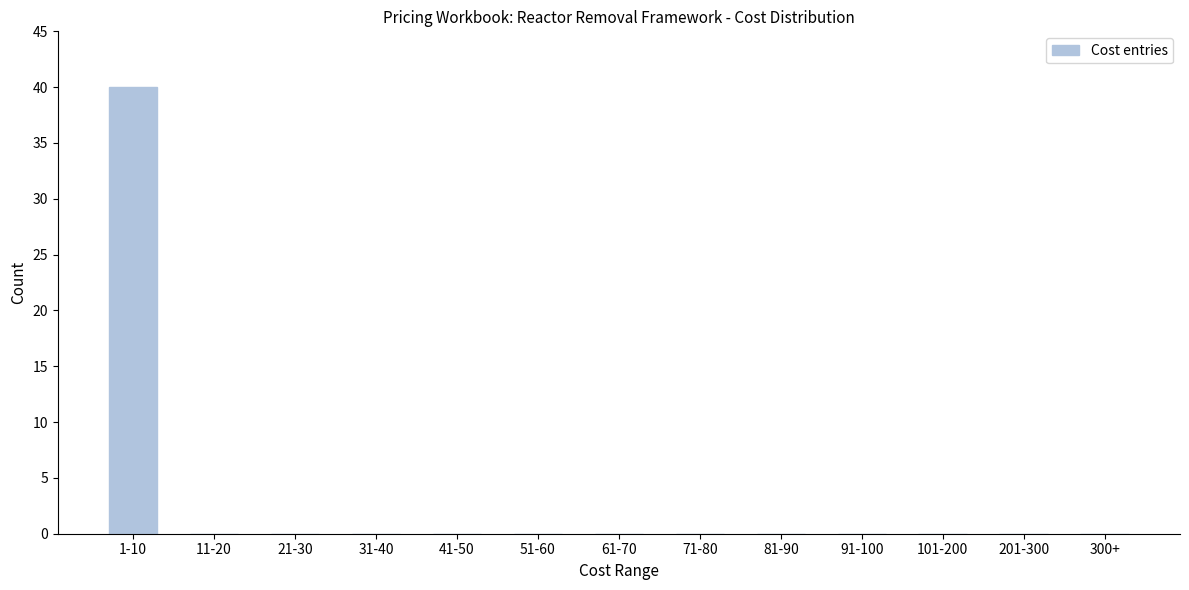

Reading left to right, extract all data points from this chart.

1-10=40	11-20=0	21-30=0	31-40=0	41-50=0	51-60=0	61-70=0	71-80=0	81-90=0	91-100=0	101-200=0	201-300=0	300+=0